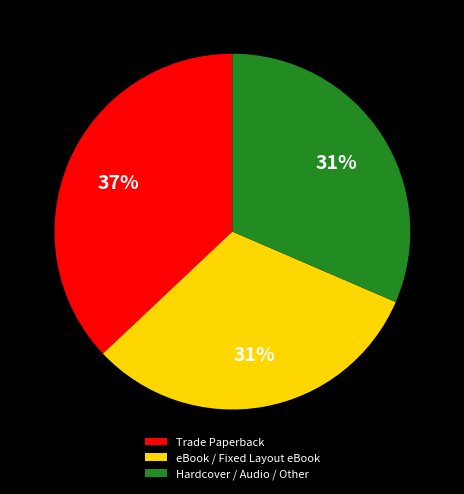

To the nearest percent, what is the difference between the largest and smallest slice percentages?

6%